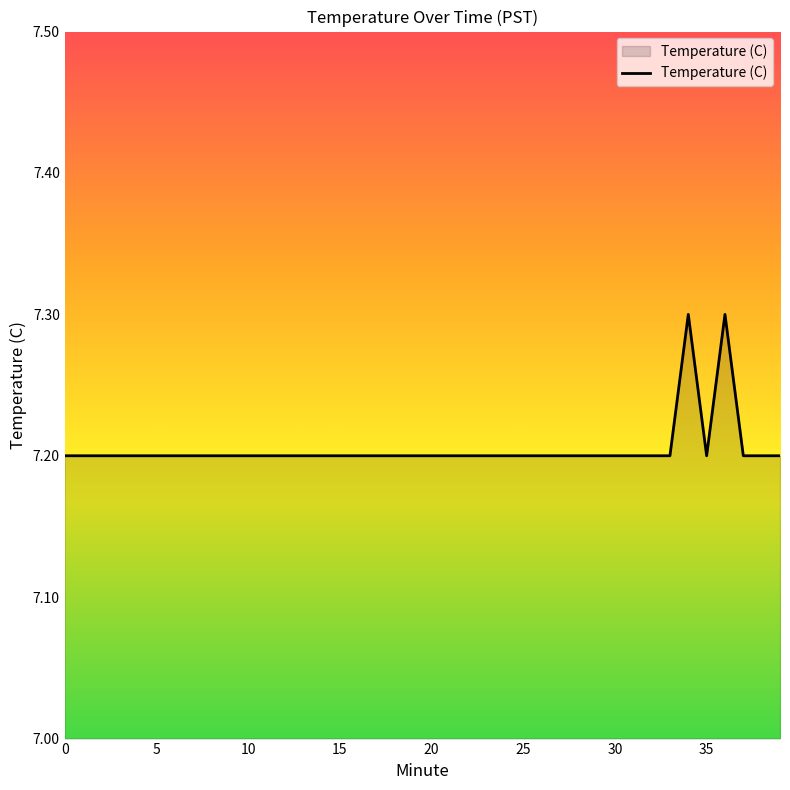

What is the greatest value displayed?

7.3